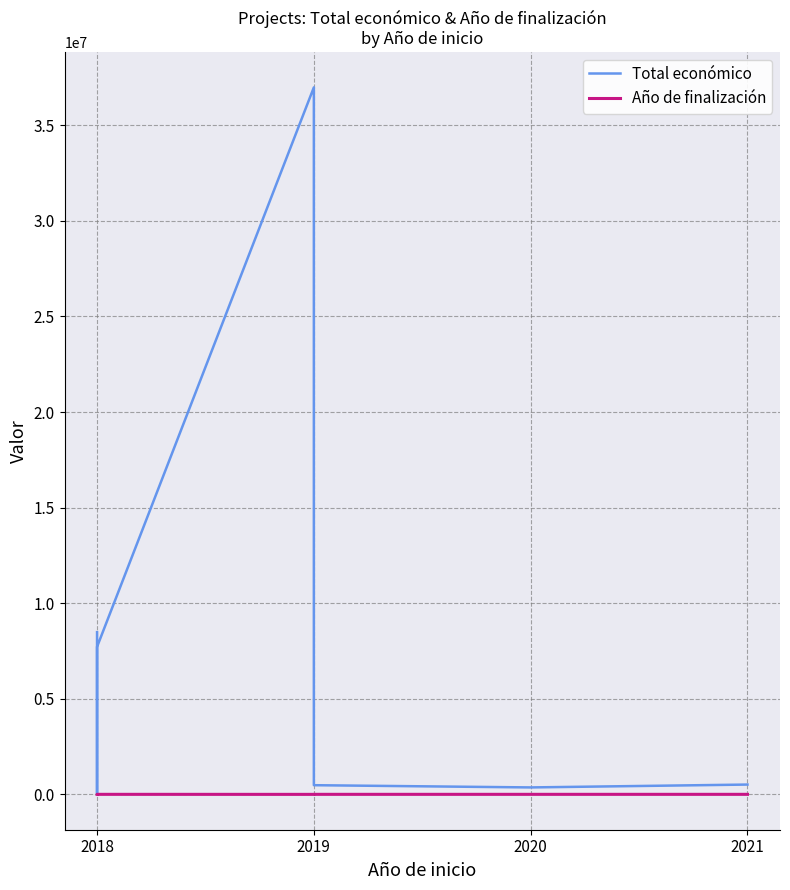

Reading left to right, transcribe all the data shown in this chart.

Total económico: 8484999	42845	7717171	36982619	480156	363424	513192
Año de finalización: 0	0	2018	0	2021	2023	2023